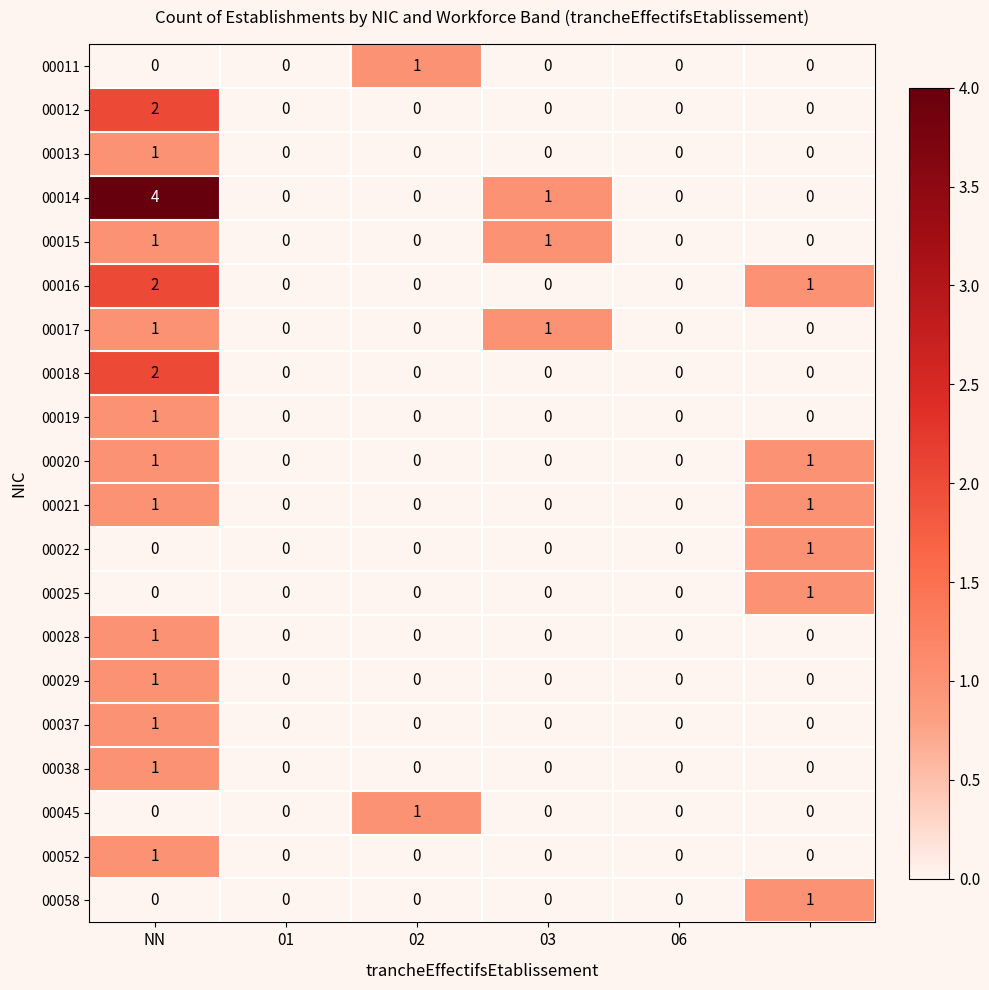

Which series has the largest total across all categories?

00014